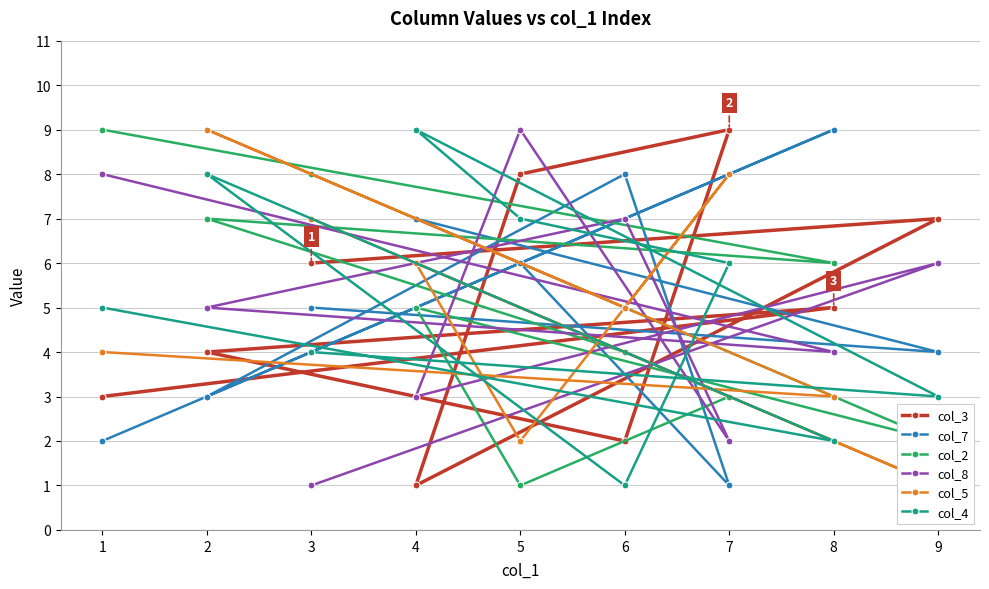

Reading right to left, what are all the values shown in this chart?

col_3: 1=3	8=5	2=4	6=2	7=9	5=8	4=1	9=7	3=6
col_7: 1=2	8=9	2=3	6=8	7=1	5=6	4=7	9=4	3=5
col_2: 1=9	8=6	2=7	6=4	7=3	5=1	4=5	9=2	3=8
col_8: 1=8	8=4	2=5	6=7	7=2	5=9	4=3	9=6	3=1
col_5: 1=4	8=3	2=9	6=5	7=8	5=2	4=6	9=1	3=7
col_4: 1=5	8=2	2=8	6=1	7=6	5=7	4=9	9=3	3=4